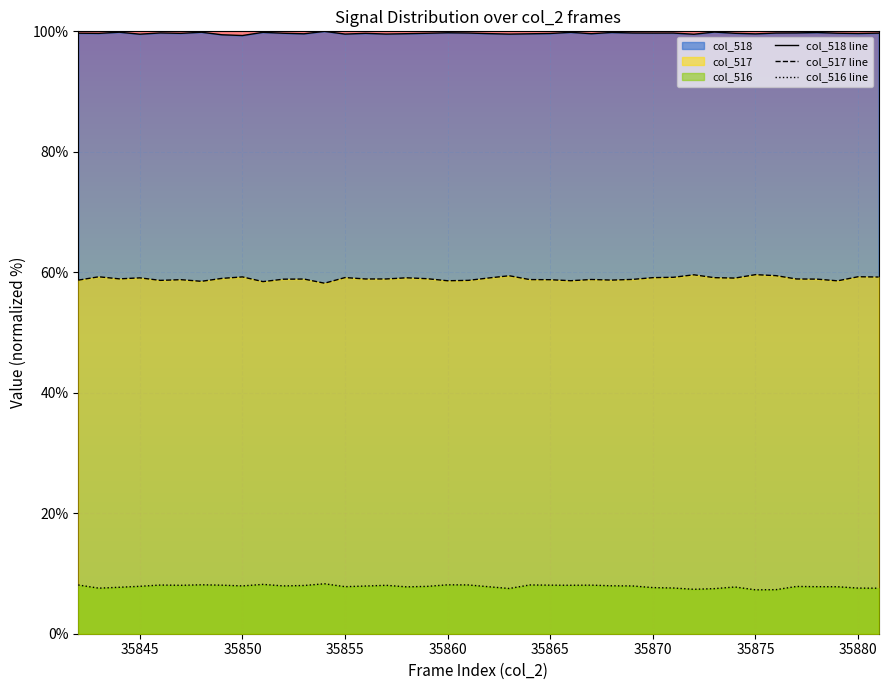

Does the chart display data point markers on the line(s)?

No